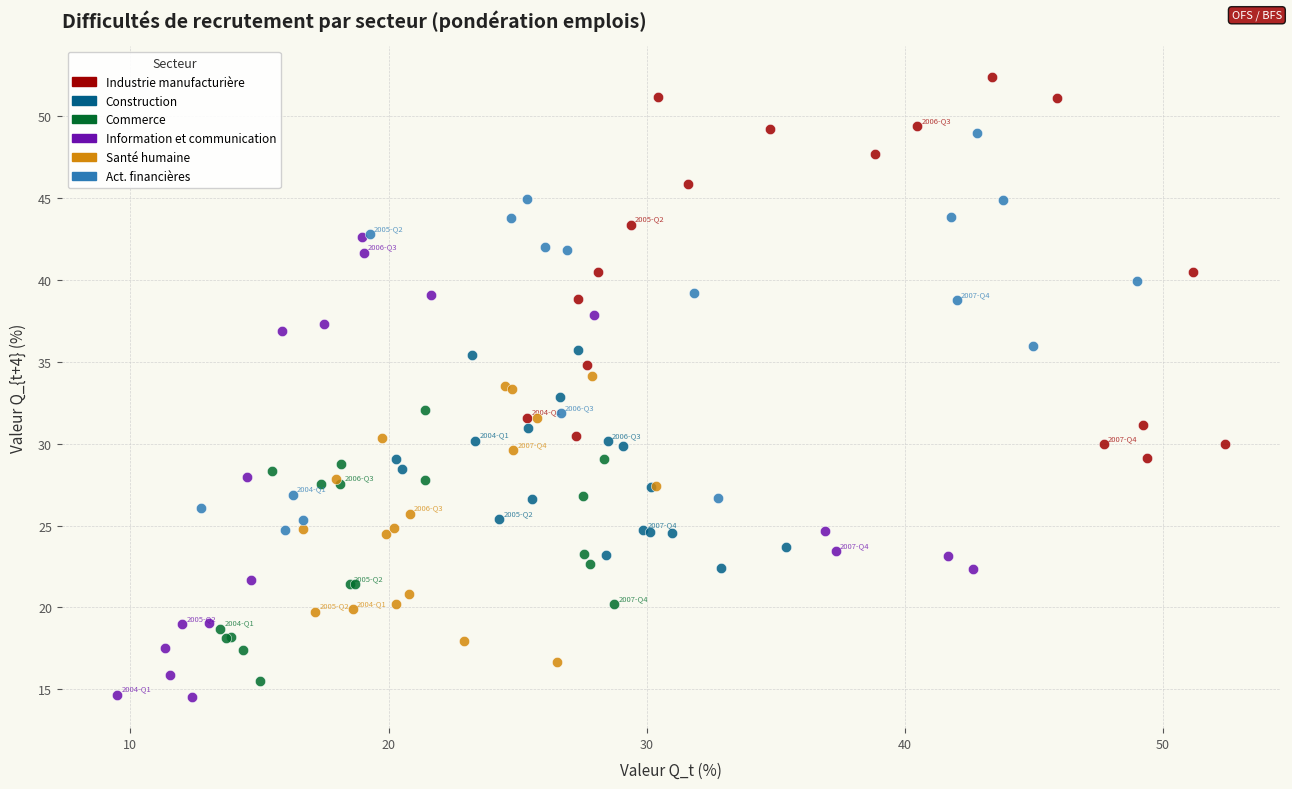

What are all the series names shown in the legend?

Industrie manufacturière, Construction, Commerce, Information et communication, Santé humaine, Act. financières